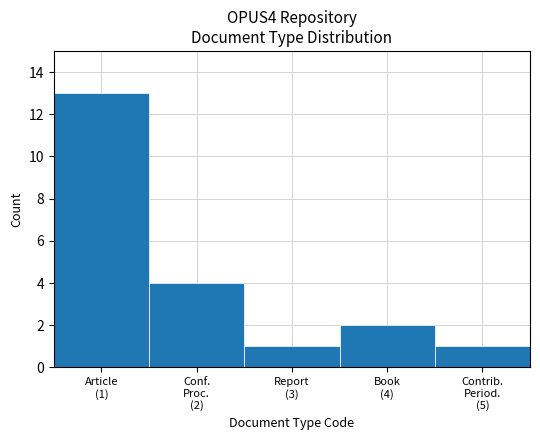

Reading right to left, what are all the values shown in this chart?

1	2	1	4	13